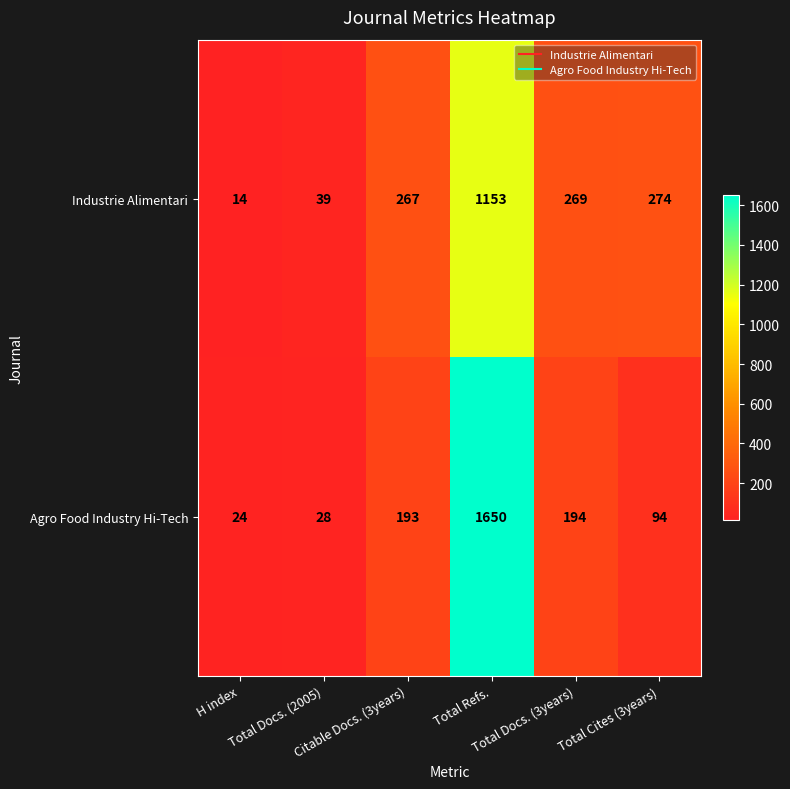

What is the greatest value displayed?

1650